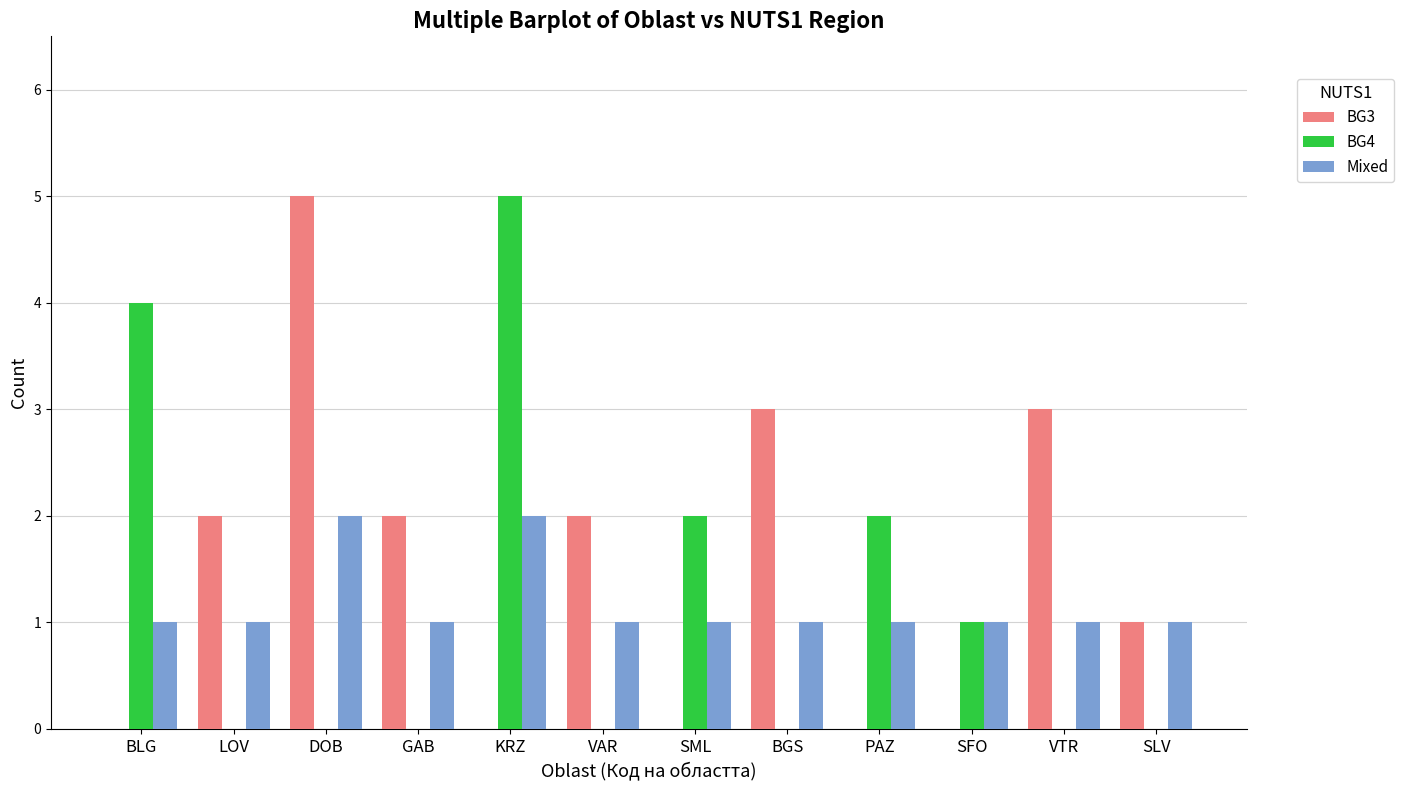

Which series has the largest total across all categories?

BG3